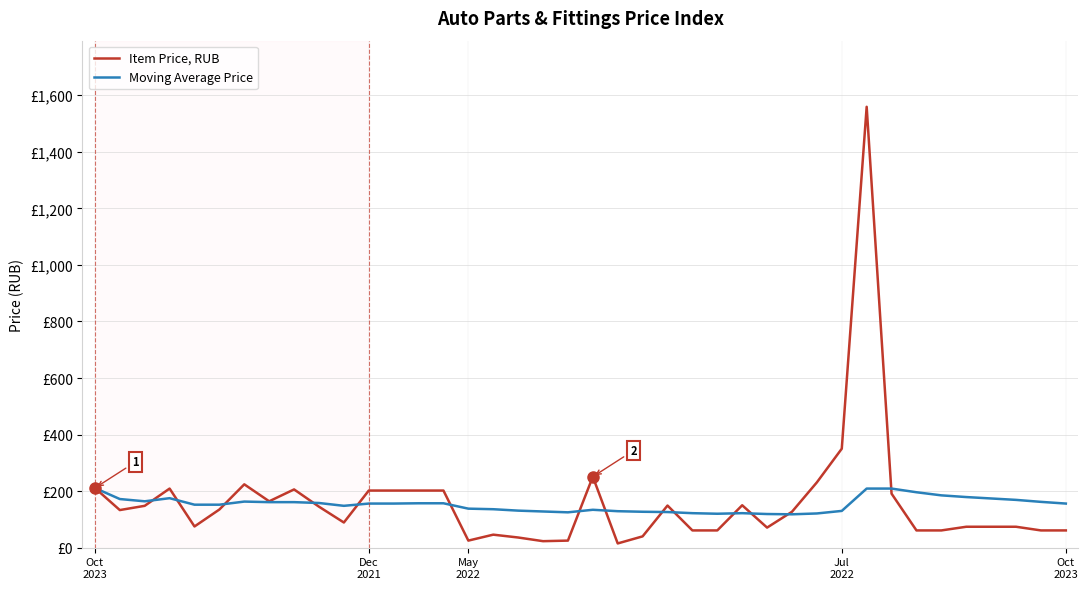

True or false: Item Price, RUB and Moving Average Price cross at least once.

True